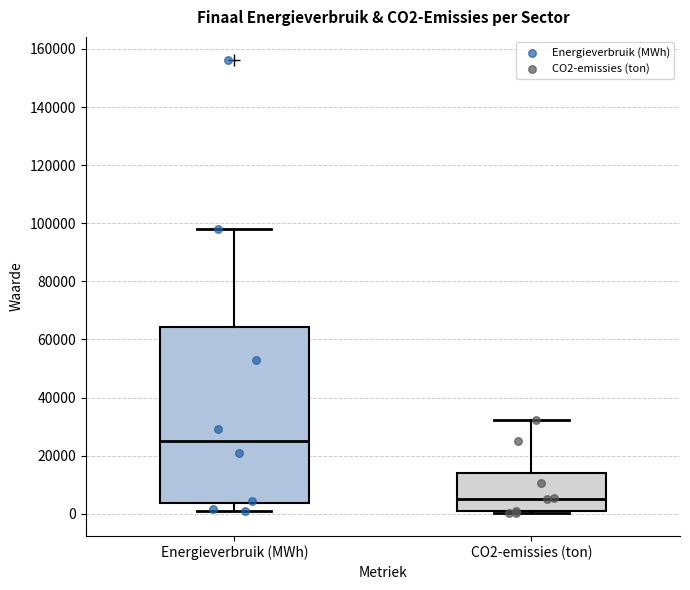

Which box has the highest median line?

Energieverbruik (MWh)